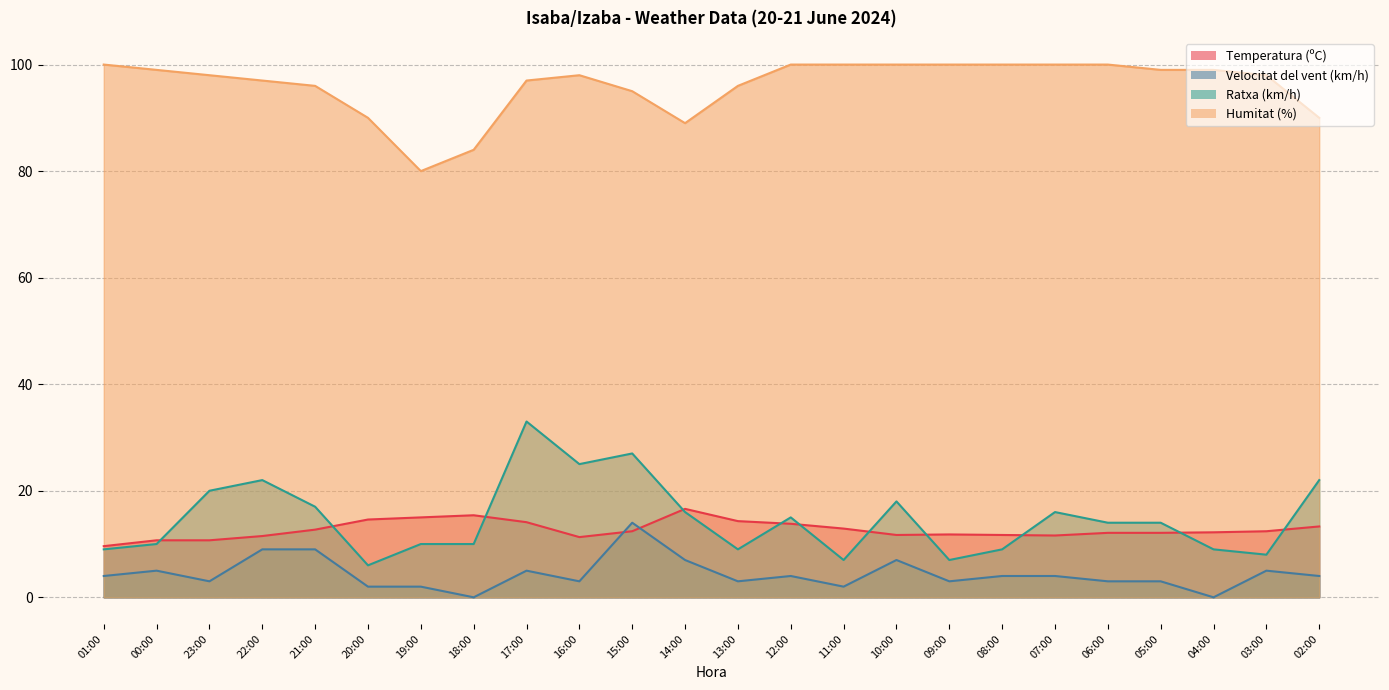

Reading left to right, transcribe all the data shown in this chart.

Temperatura (ºC): 01:00=9.6	00:00=10.7	23:00=10.7	22:00=11.5	21:00=12.7	20:00=14.6	19:00=15.0	18:00=15.4	17:00=14.1	16:00=11.3	15:00=12.4	14:00=16.6	13:00=14.3	12:00=13.8	11:00=12.9	10:00=11.7	09:00=11.8	08:00=11.7	07:00=11.6	06:00=12.1	05:00=12.1	04:00=12.2	03:00=12.4	02:00=13.3
Velocitat del vent (km/h): 01:00=4.0	00:00=5.0	23:00=3.0	22:00=9.0	21:00=9.0	20:00=2.0	19:00=2.0	18:00=0.0	17:00=5.0	16:00=3.0	15:00=14.0	14:00=7.0	13:00=3.0	12:00=4.0	11:00=2.0	10:00=7.0	09:00=3.0	08:00=4.0	07:00=4.0	06:00=3.0	05:00=3.0	04:00=0.0	03:00=5.0	02:00=4.0
Ratxa (km/h): 01:00=9.0	00:00=10.0	23:00=20.0	22:00=22.0	21:00=17.0	20:00=6.0	19:00=10.0	18:00=10.0	17:00=33.0	16:00=25.0	15:00=27.0	14:00=16.0	13:00=9.0	12:00=15.0	11:00=7.0	10:00=18.0	09:00=7.0	08:00=9.0	07:00=16.0	06:00=14.0	05:00=14.0	04:00=9.0	03:00=8.0	02:00=22.0
Humitat (%): 01:00=100.0	00:00=99.0	23:00=98.0	22:00=97.0	21:00=96.0	20:00=90.0	19:00=80.0	18:00=84.0	17:00=97.0	16:00=98.0	15:00=95.0	14:00=89.0	13:00=96.0	12:00=100.0	11:00=100.0	10:00=100.0	09:00=100.0	08:00=100.0	07:00=100.0	06:00=100.0	05:00=99.0	04:00=99.0	03:00=98.0	02:00=90.0